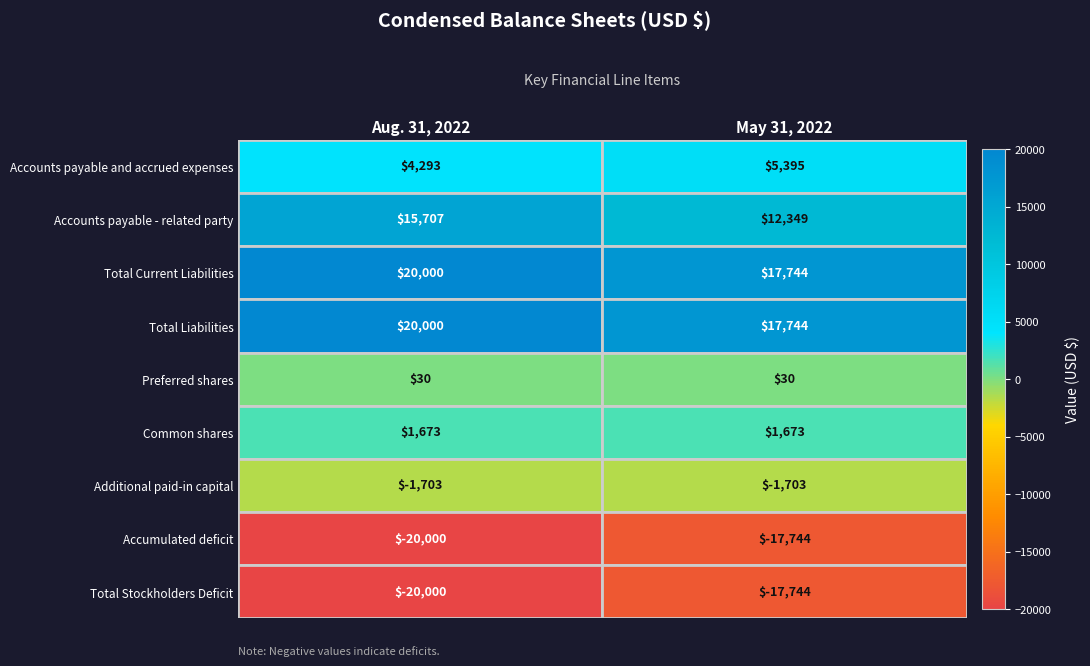

What is the average value of the Accounts payable and accrued expenses series?

4844